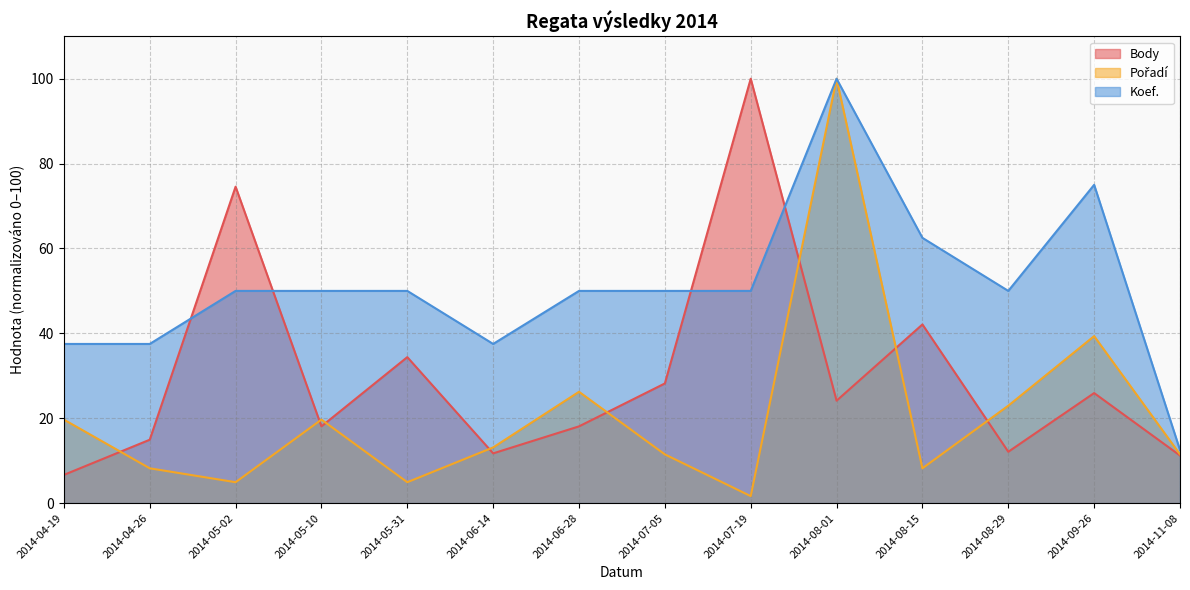

True or false: Body has more than 2 points higher than both neighbors.

True